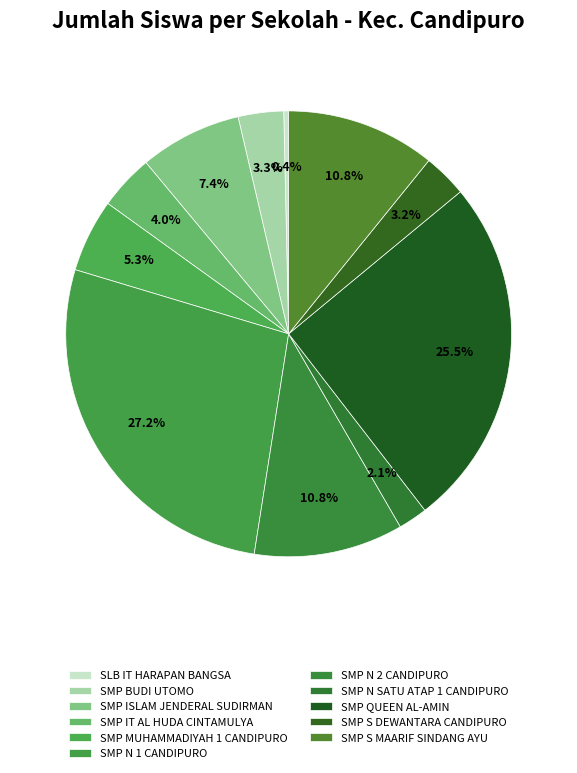

Does SMP BUDI UTOMO account for over 50% of the chart?

No